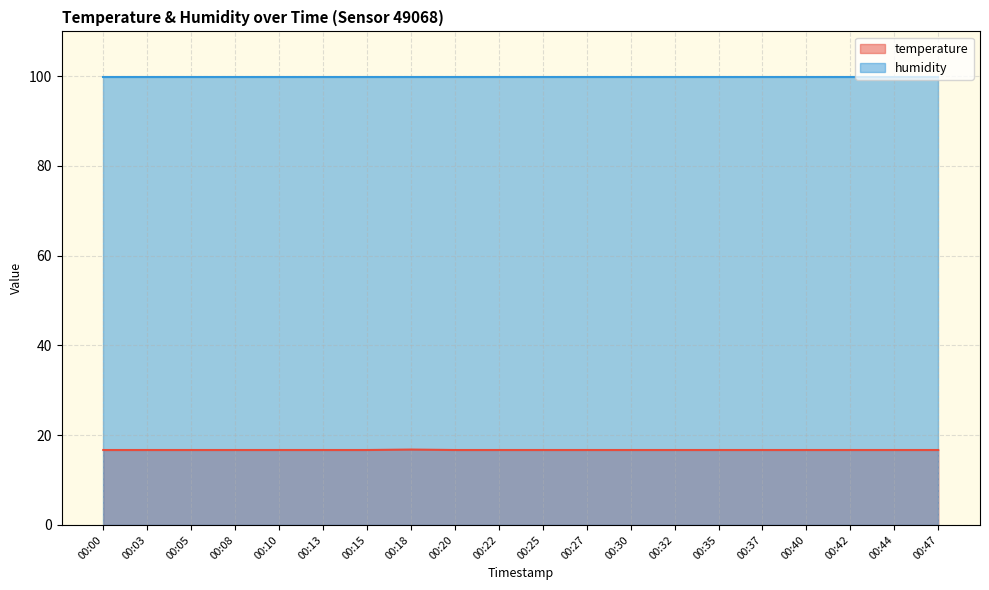

The chart shows a value of 16.7 at 00:10. True or false?

True